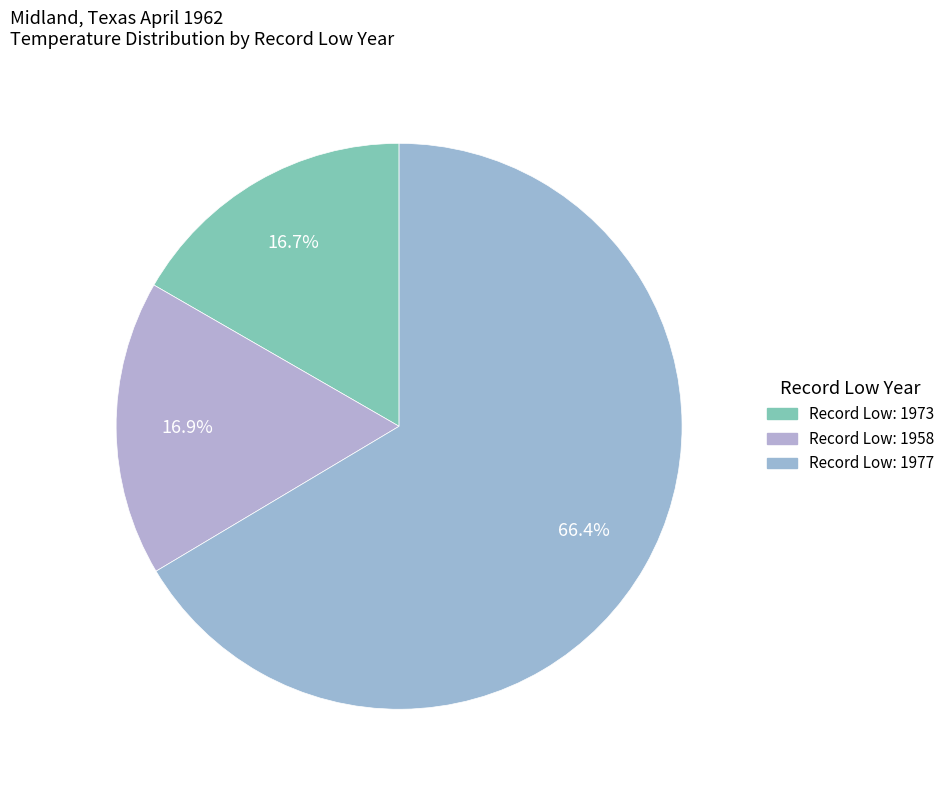

Count the number of slices in the pie.

3